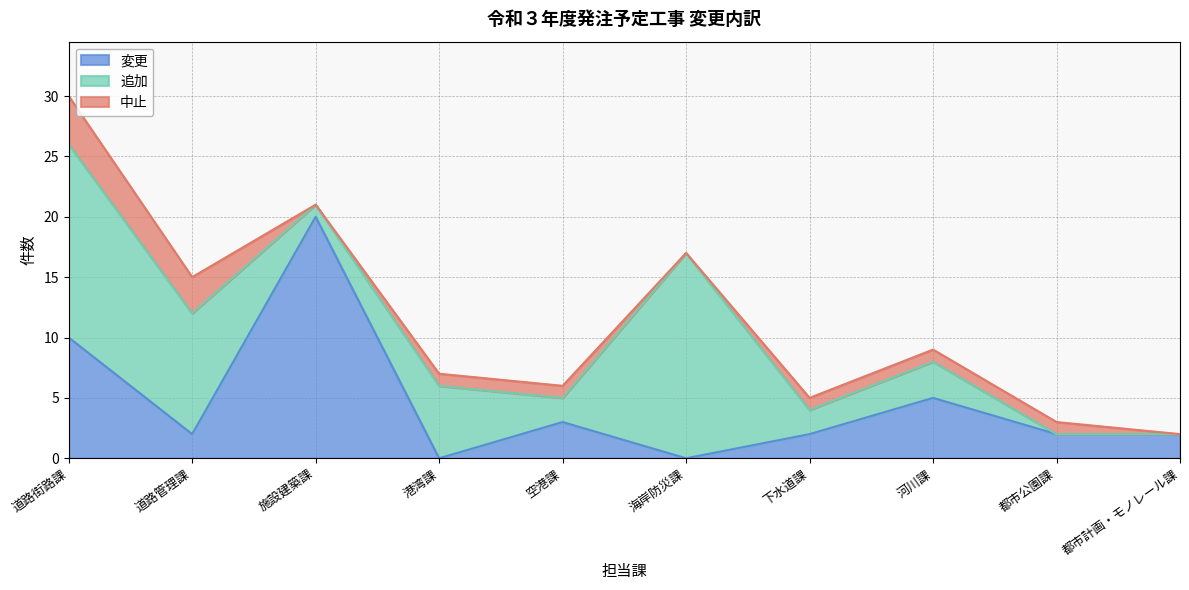

What is the difference between the 変更 values at 都市計画・モノレール課 and 河川課?

3